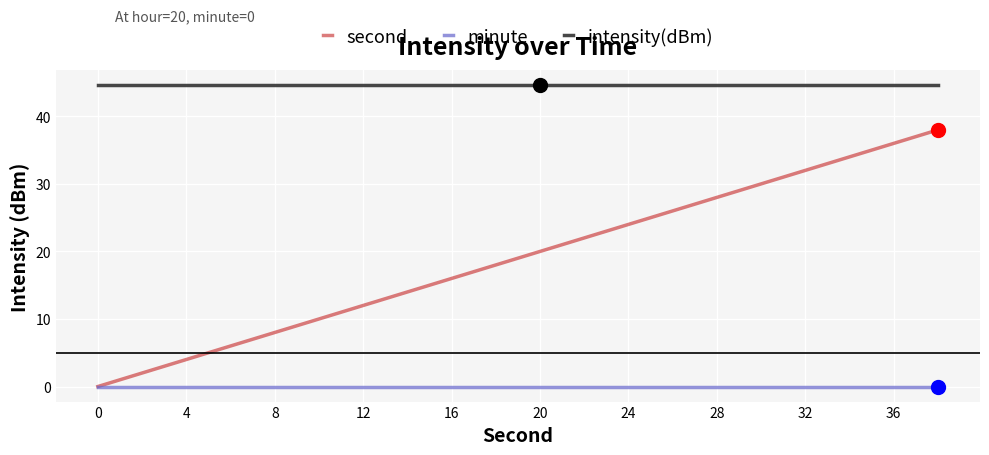

How many distinct data groups are displayed?

3